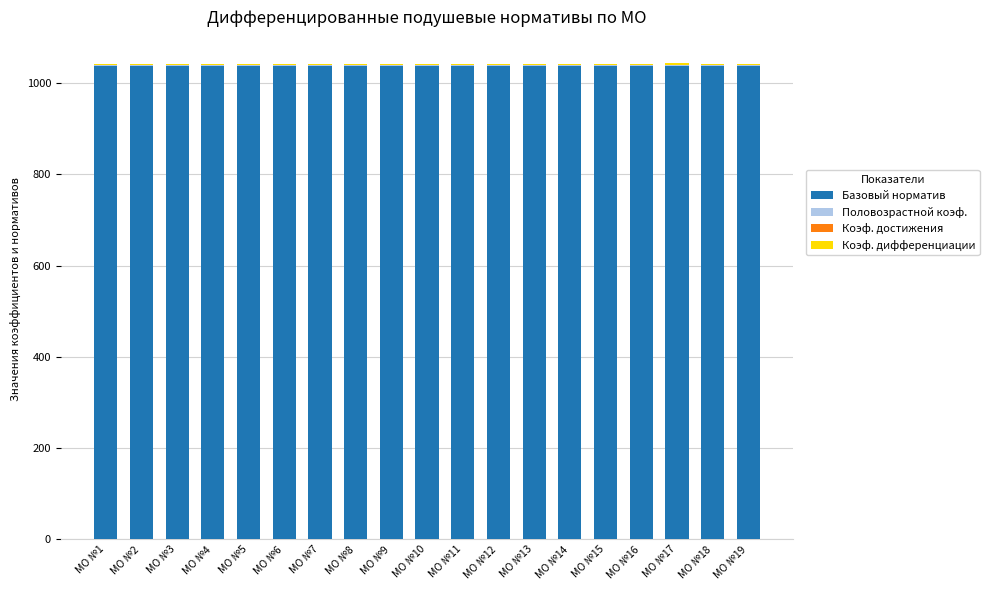

How many distinct data groups are displayed?

4